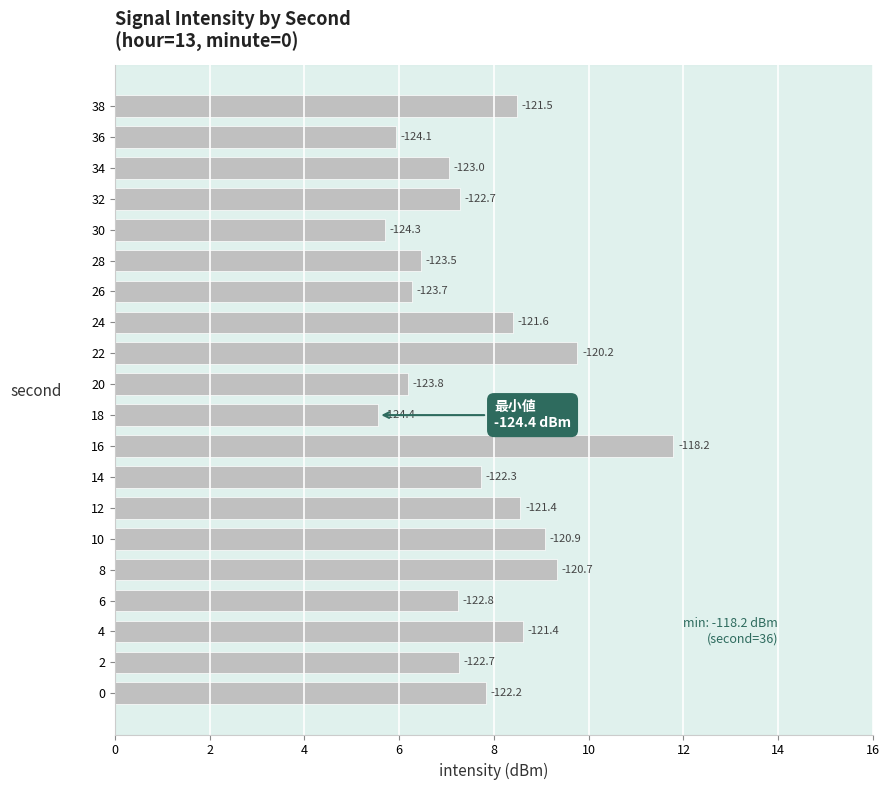

How many bars are there in total?

20